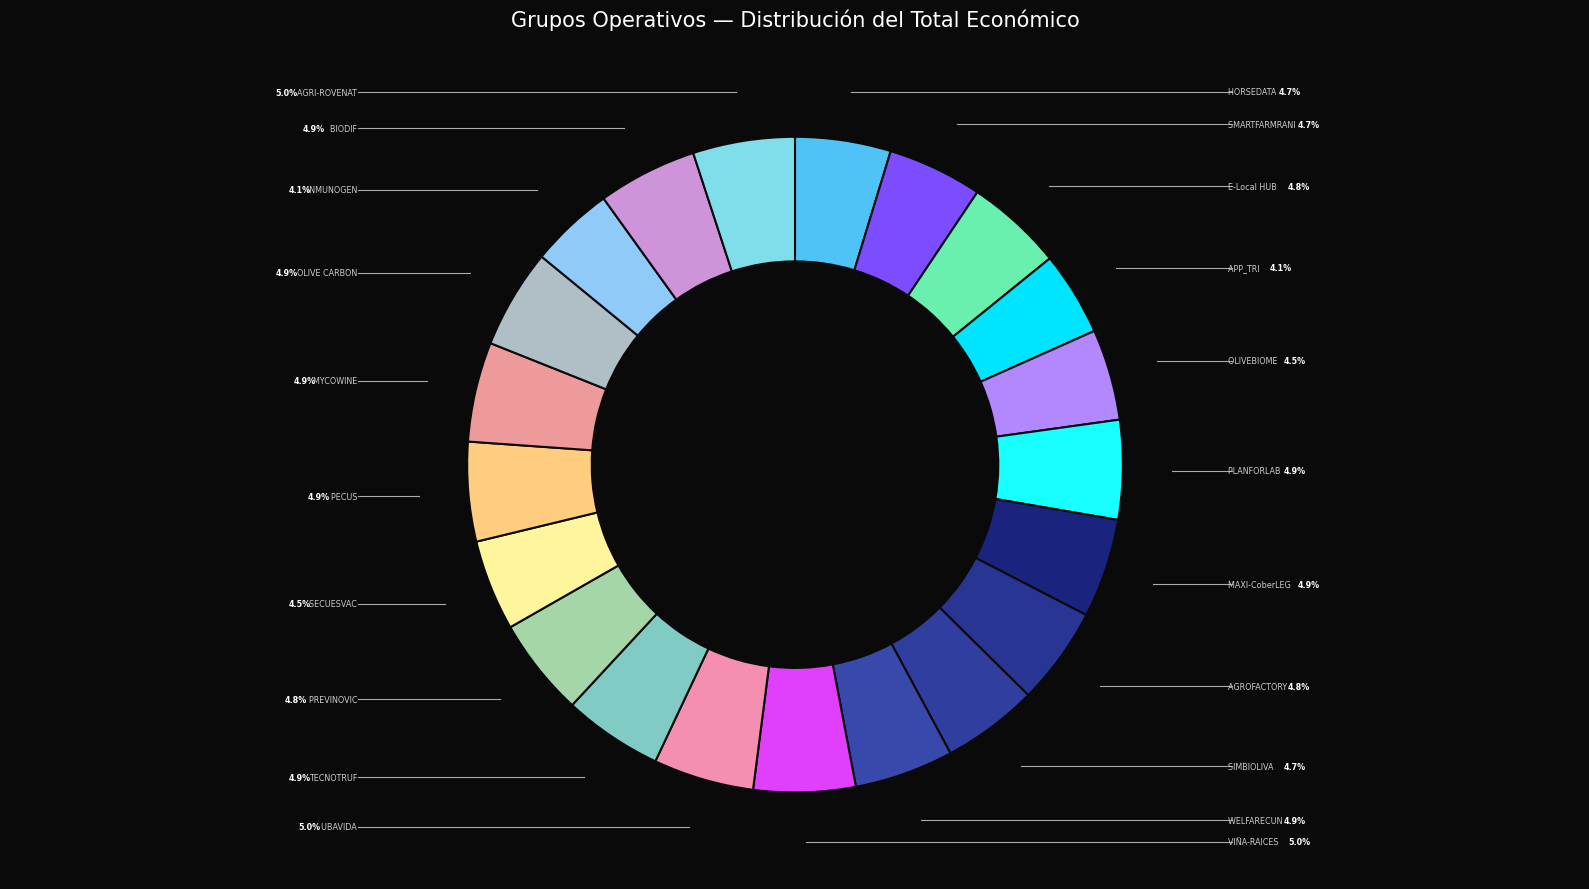

Which category has the smallest portion of the pie?

INMUNOGEN